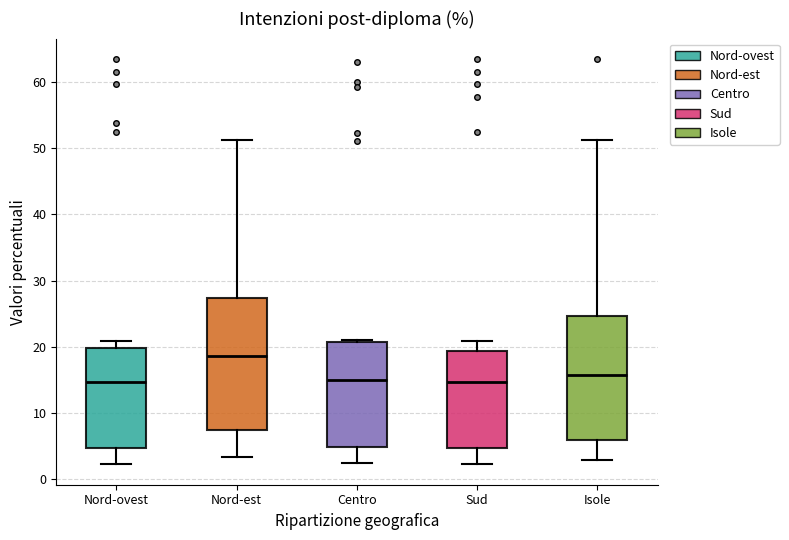

Comparing the boxes themselves (not the whiskers), which one is the tallest?

Nord-est